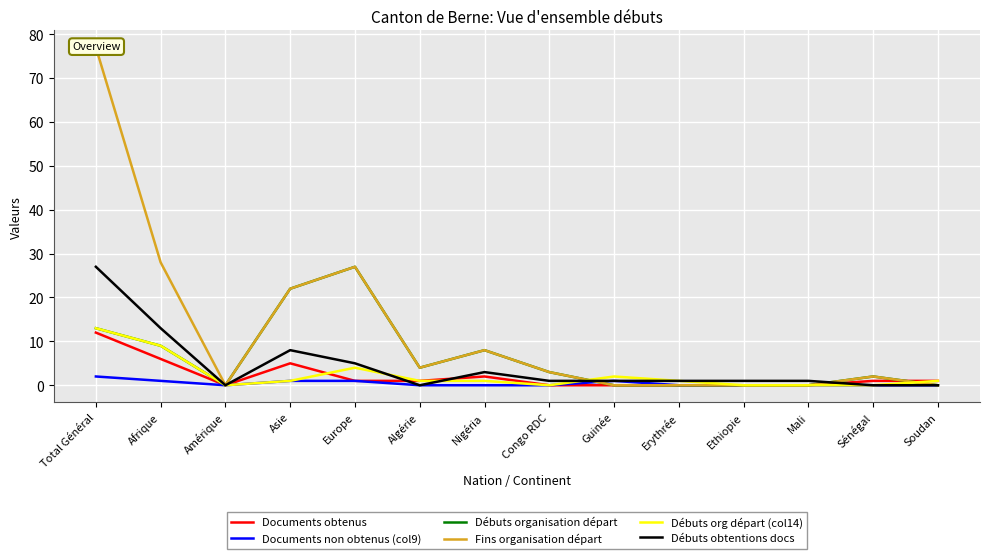

Is the value of Documents non obtenus (col9) at Amérique greater than the value of Documents obtenus at Nigéria?

No